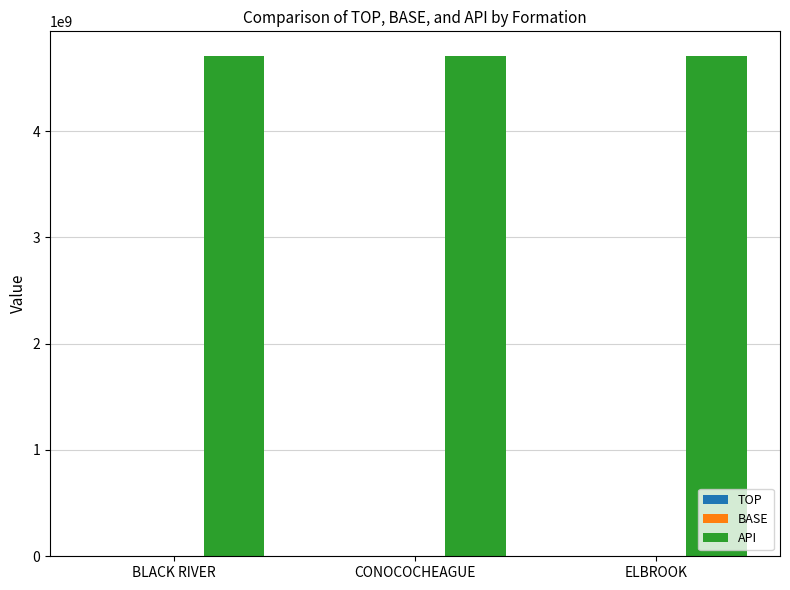

True or false: API has a value of 7067078741 at ELBROOK.

False